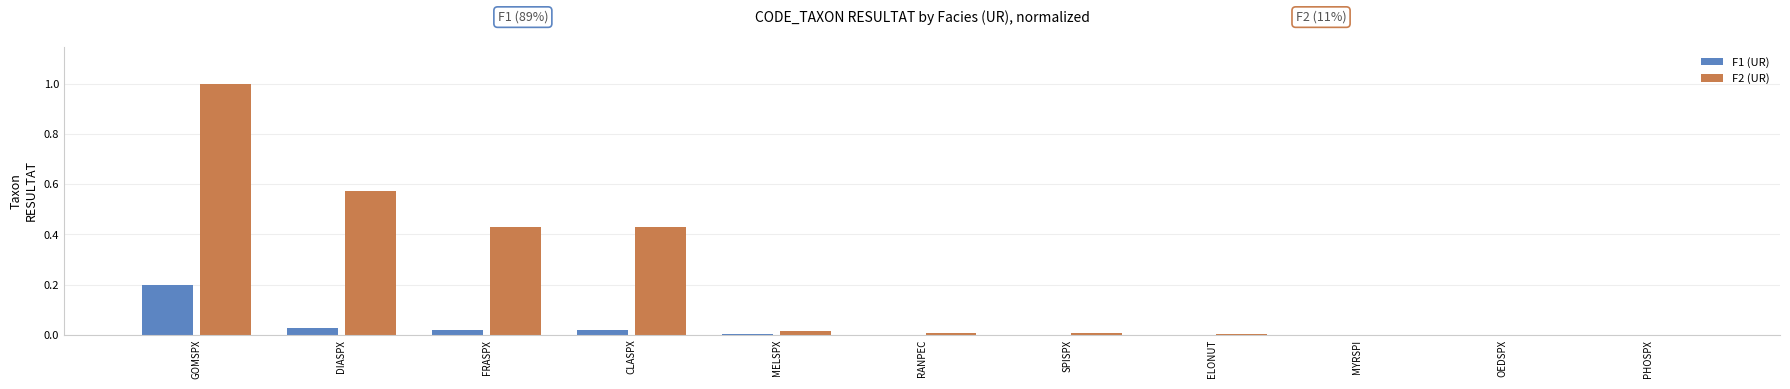

What is the sum of all F2 (UR) values?

2.5